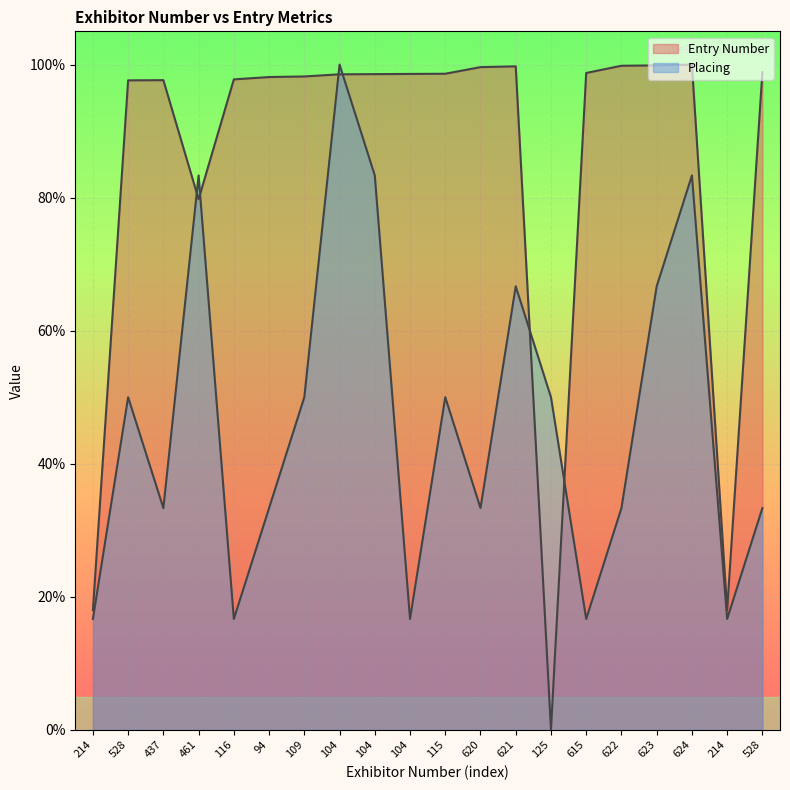

What is the difference between the second highest and minimum values in the Entry Number series?

99.9